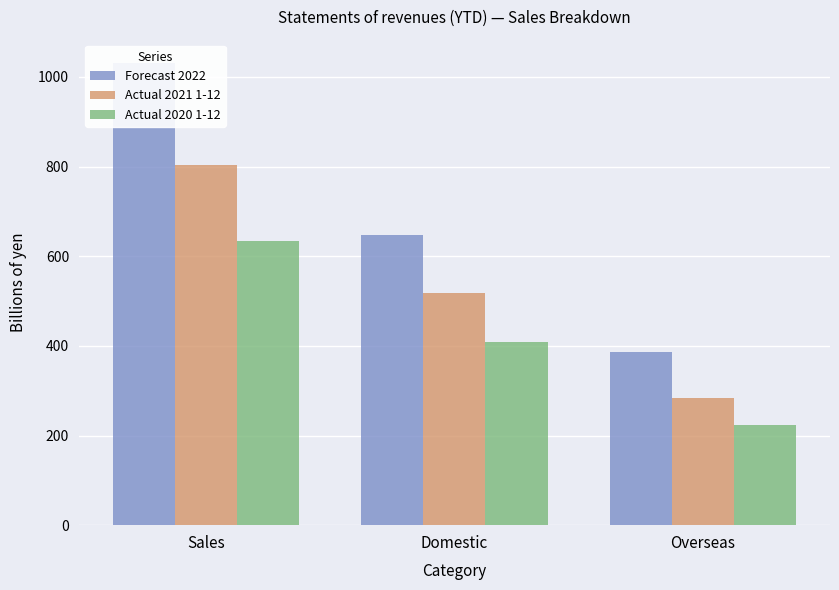

Reading right to left, extract all data points from this chart.

Forecast 2022: Overseas=385.2	Domestic=646.3	Sales=1031.5
Actual 2021 1-12: Overseas=283.9	Domestic=518.9	Sales=802.8
Actual 2020 1-12: Overseas=224.2	Domestic=409.1	Sales=633.3